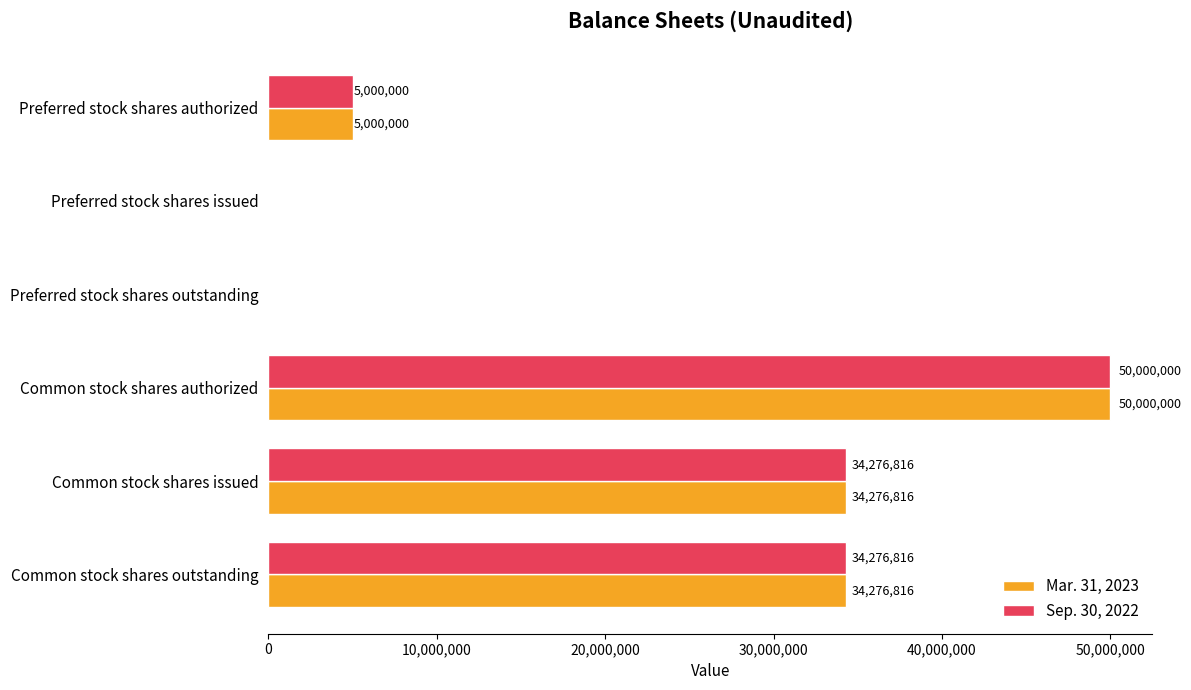

How many Sep. 30, 2022 values are between 0 and 34276816?

5